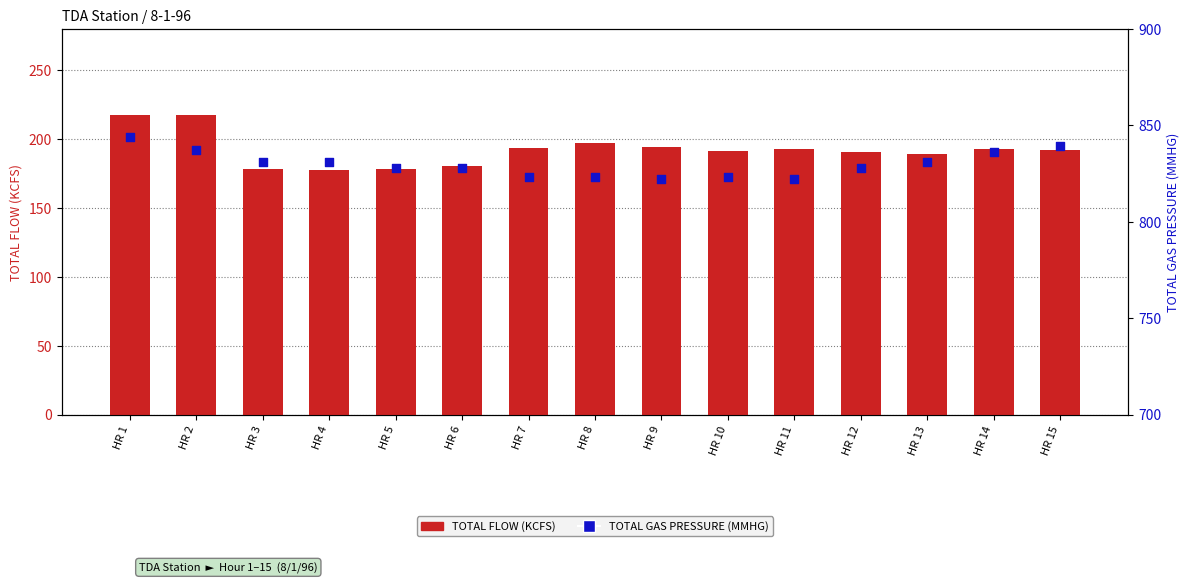

What are all the series names shown in the legend?

TOTAL FLOW (KCFS), TOTAL GAS PRESSURE (MMHG)